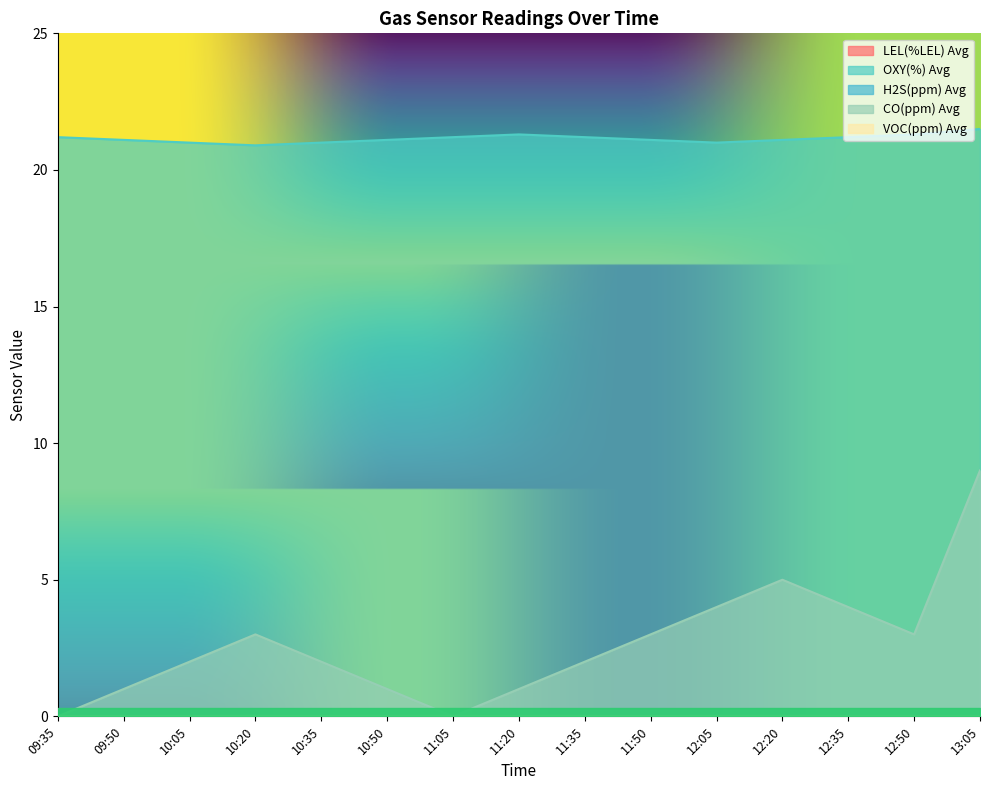

Does the chart have visible grid lines?

No